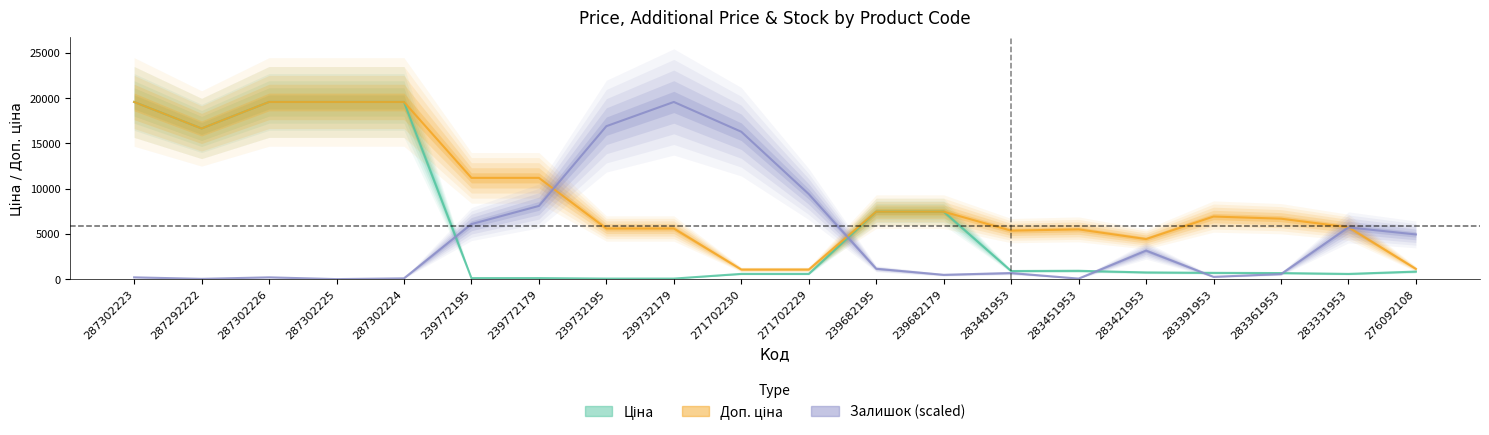

What is the sum of all Залишок (scaled) values?

93727.5